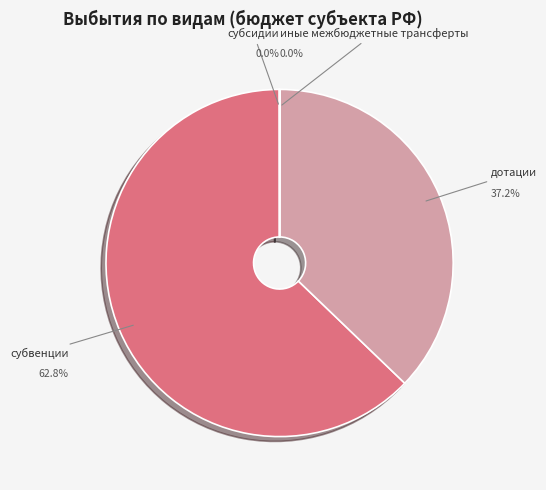

Is there any slice that represents more than half of the pie?

Yes